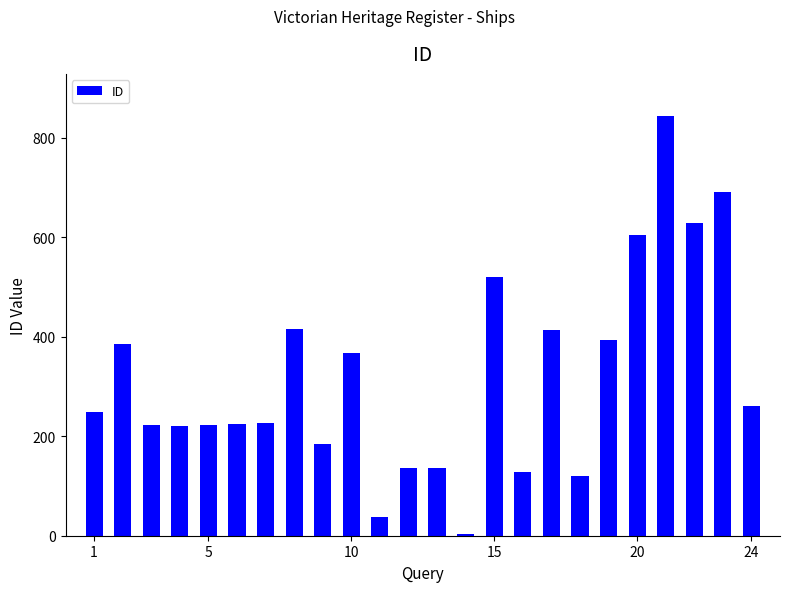

What is the greatest value displayed?

844